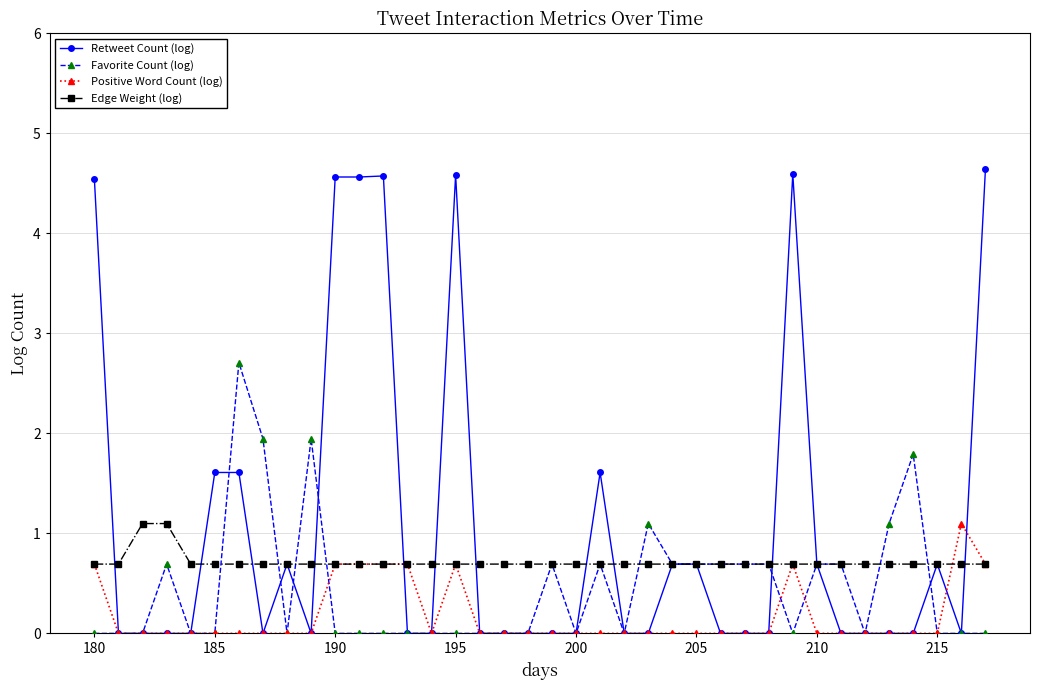

At how many categories does at least one series exceed 3?

7